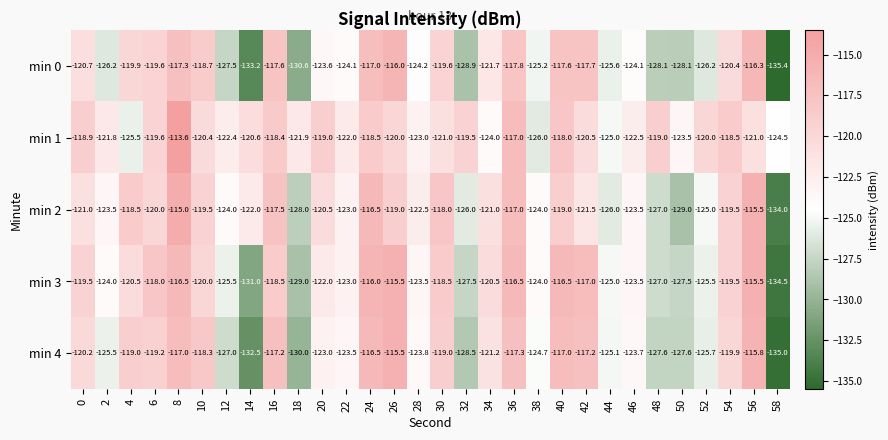

At 28, list the series in order from smallest to largest.

min 0, min 4, min 3, min 1, min 2